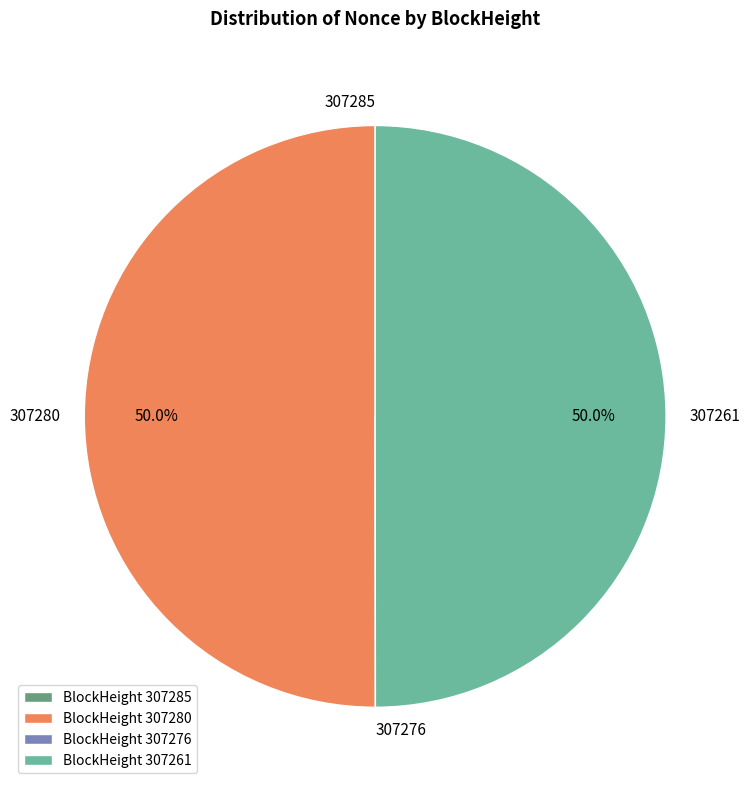

How much of the chart is everything except 307280?

50.0%